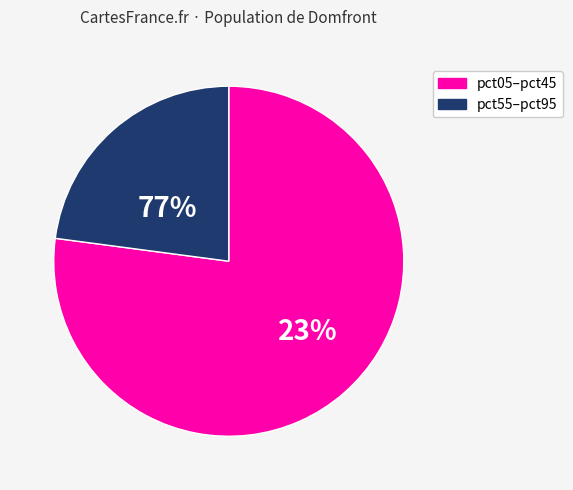

True or false: pct25 accounts for 28% of the total.

False